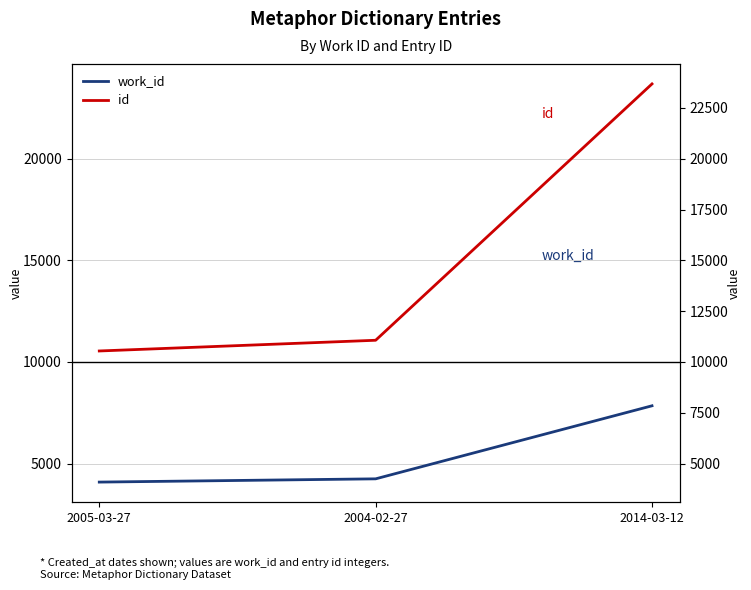

Rank the series by their average value, from highest to lowest.

id, work_id